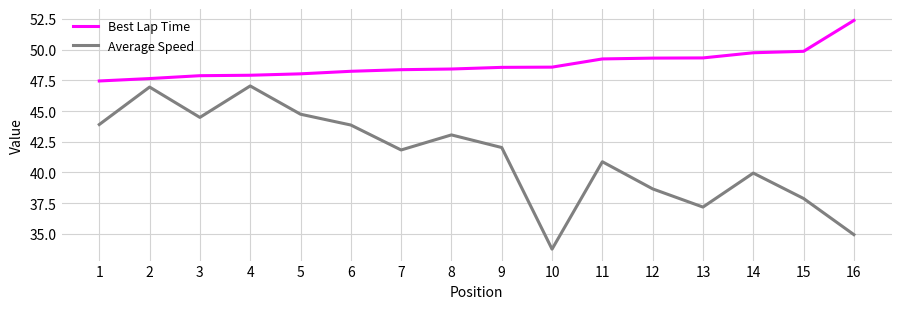

What is the difference between the second highest and minimum values in the Best Lap Time series?

2.4